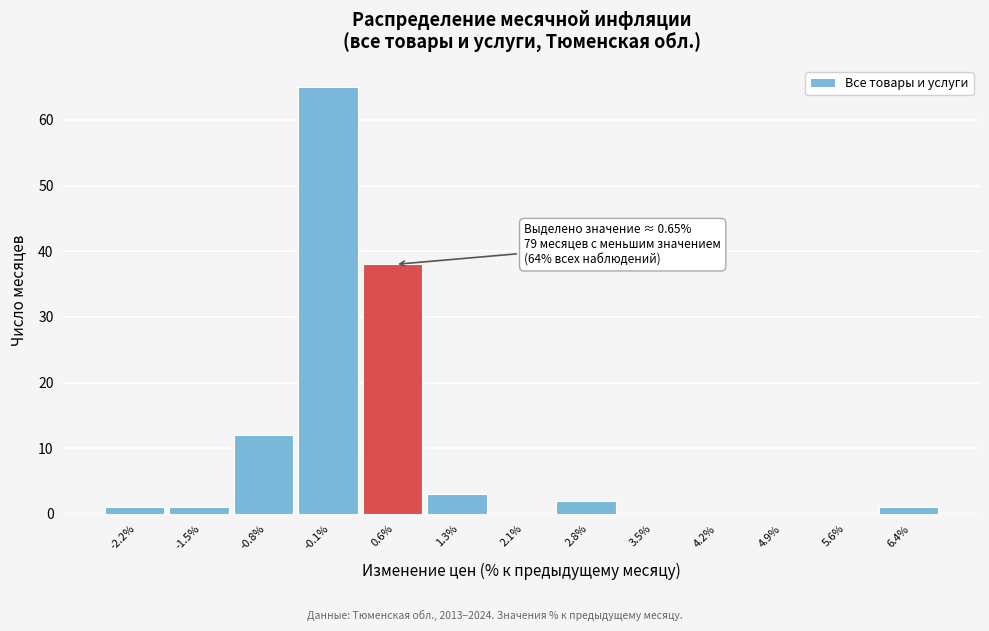

Reading left to right, list all the values displayed in this chart.

-2.2%=1	-1.5%=1	-0.8%=12	-0.1%=65	0.6%=38	1.3%=3	2.1%=0	2.8%=2	3.5%=0	4.2%=0	4.9%=0	5.6%=0	6.4%=1